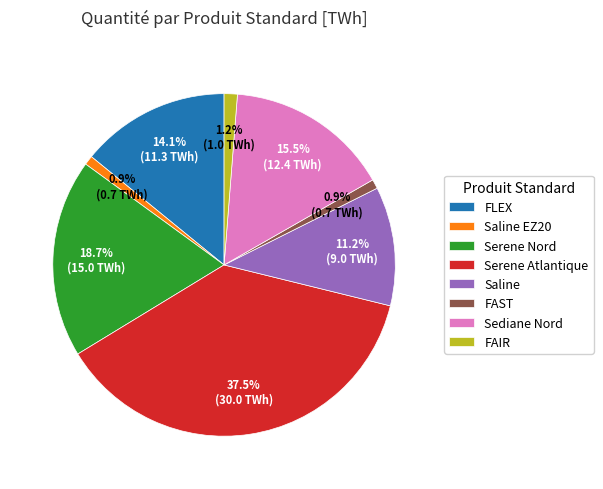

What percentage is NOT represented by FLEX?

85.9%